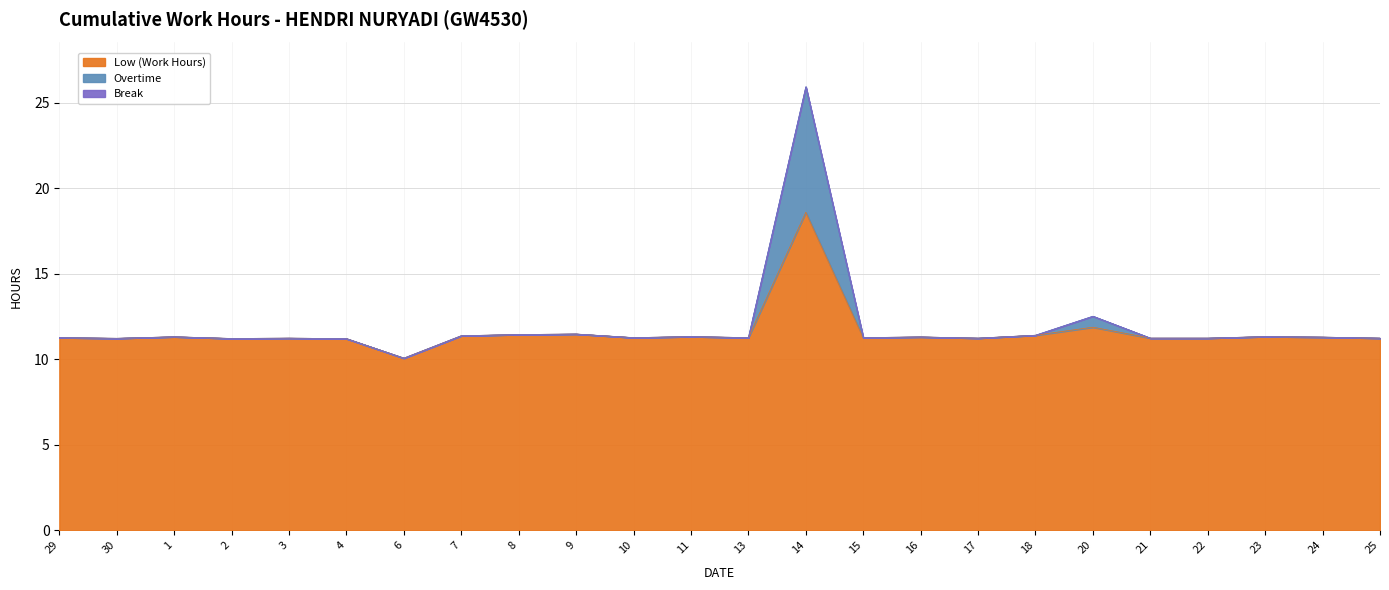

Between 3 and 20, which is larger?

20